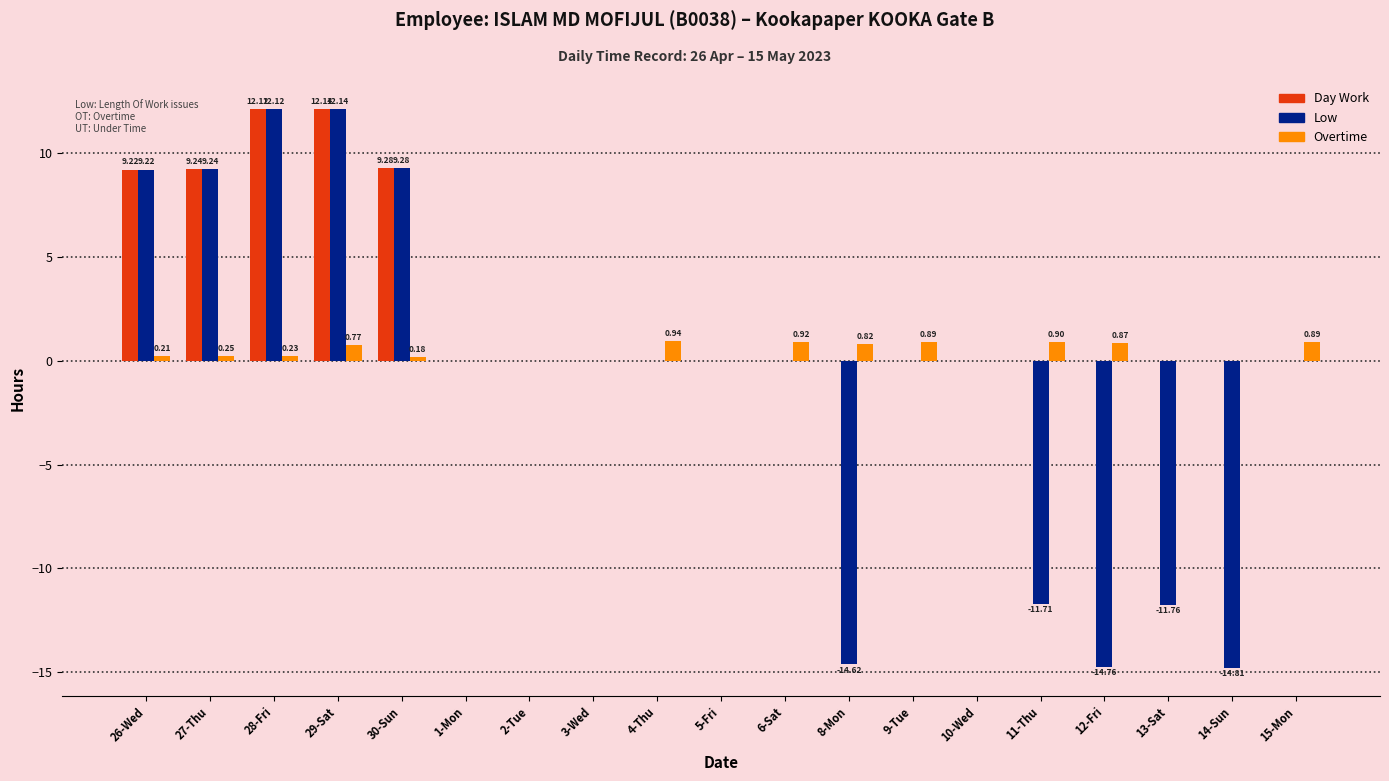

Is the value of Day Work at 5-Fri greater than the value of Overtime at 4-Thu?

No